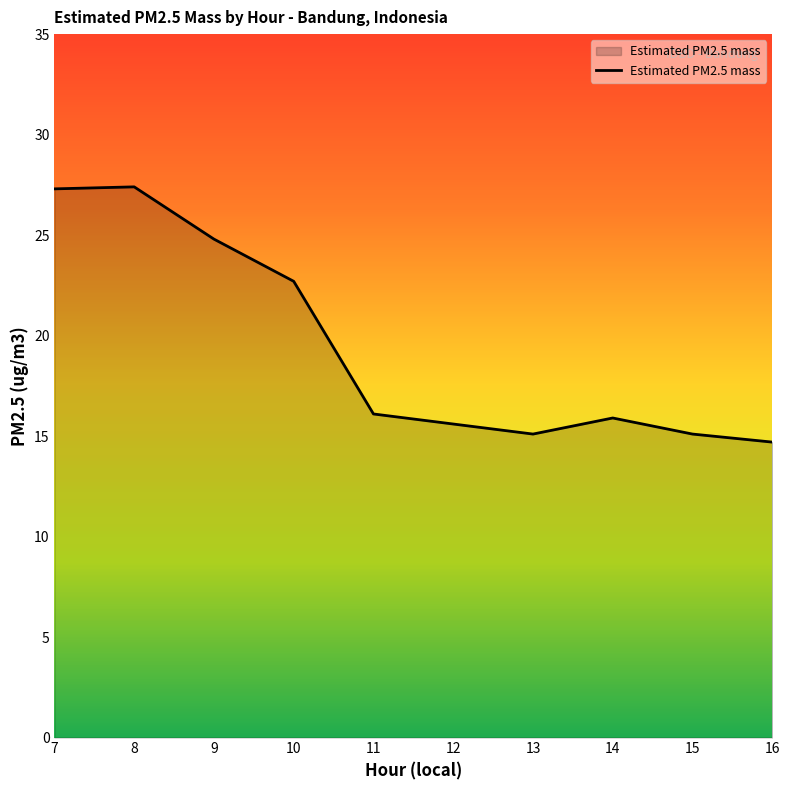

What is the sum of the values at 14 and 11?

32.0